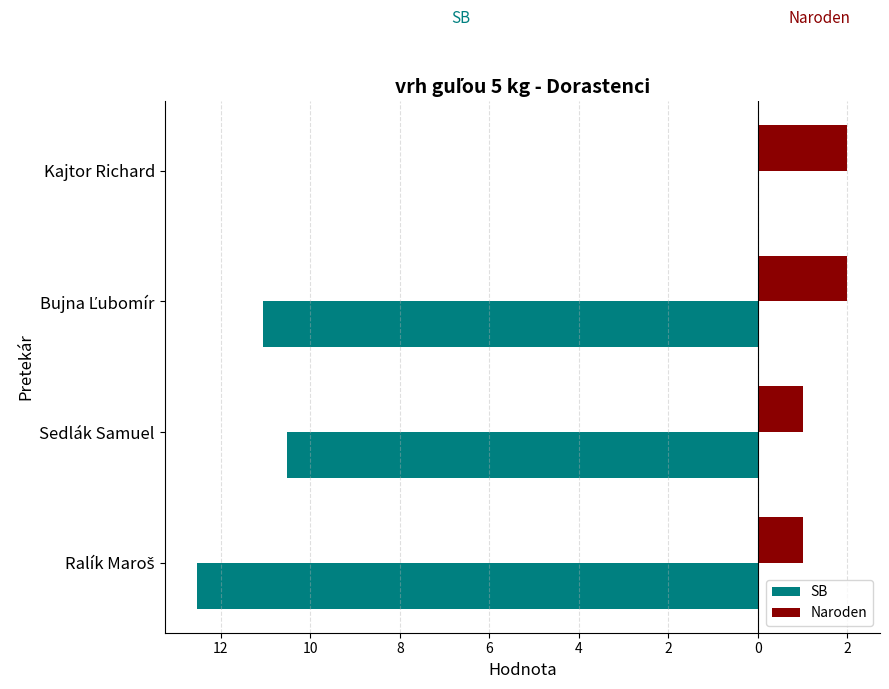

What are all the series names shown in the legend?

SB, Naroden